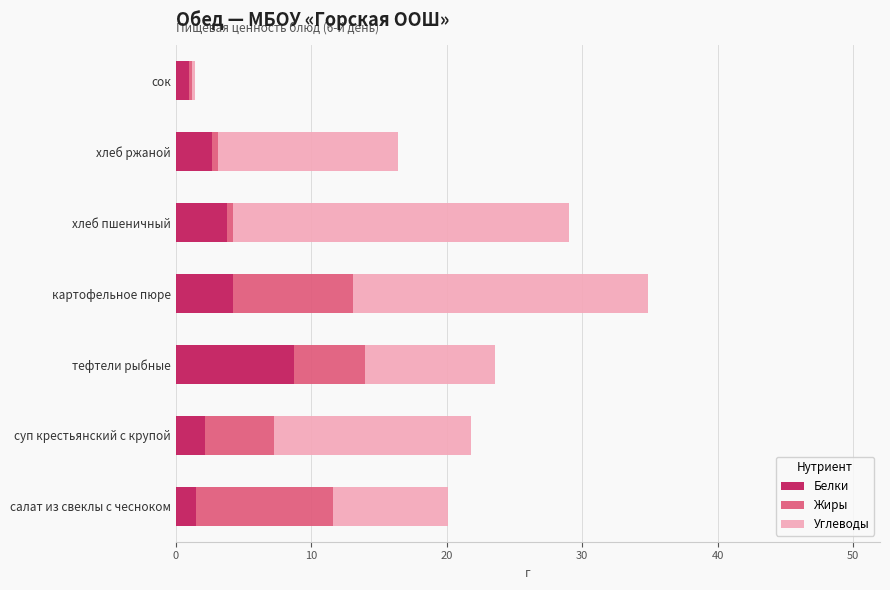

Is it true that Белки equals 4.2 at картофельное пюре?

True